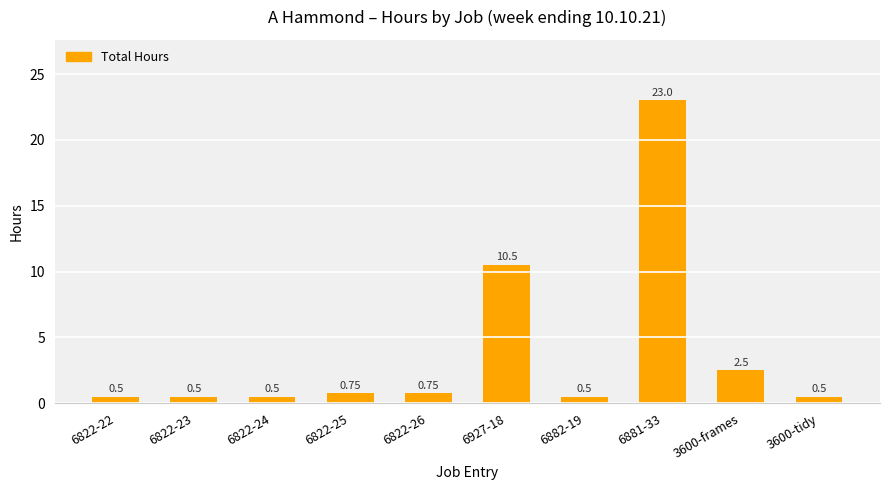

Count the number of categories in the chart.

10